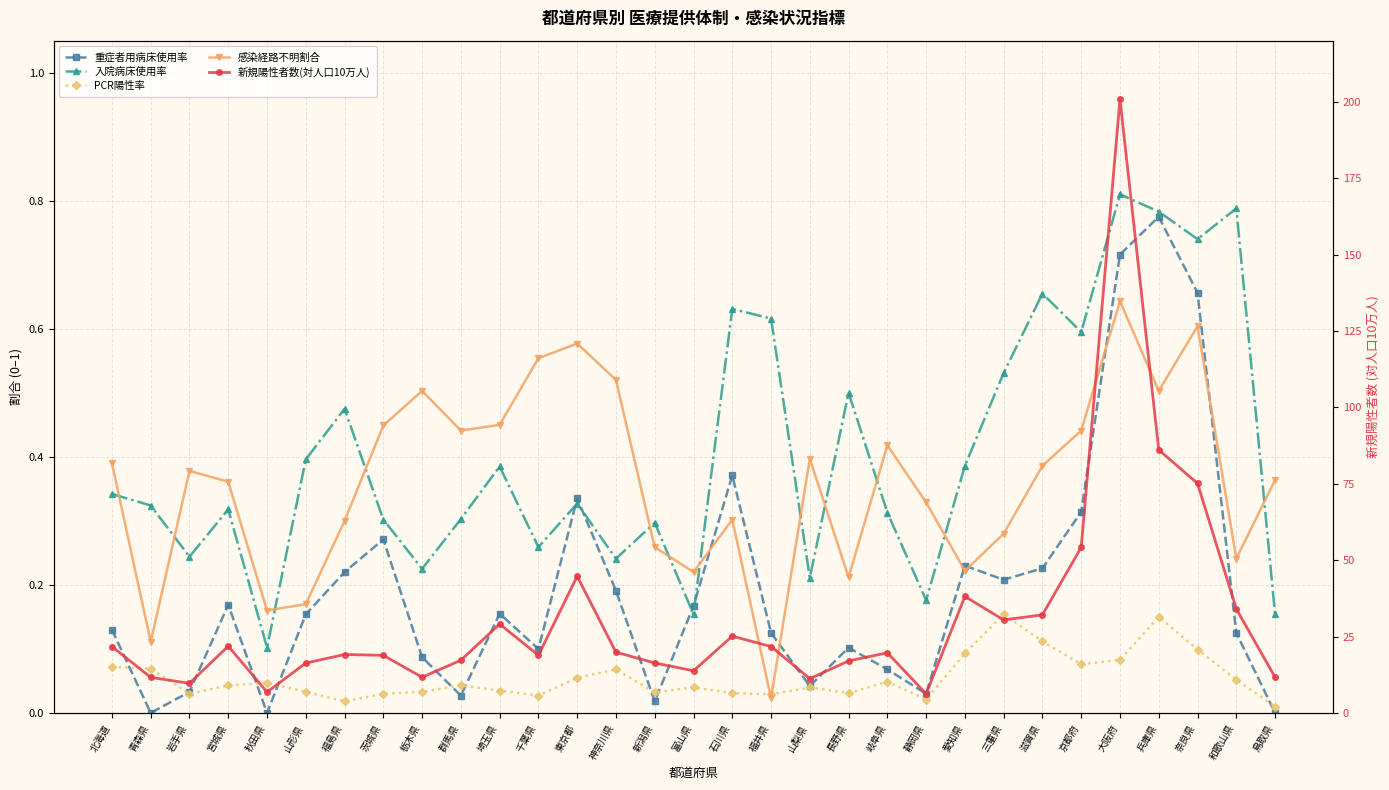

What is the average value of the 入院病床使用率 series?

0.4